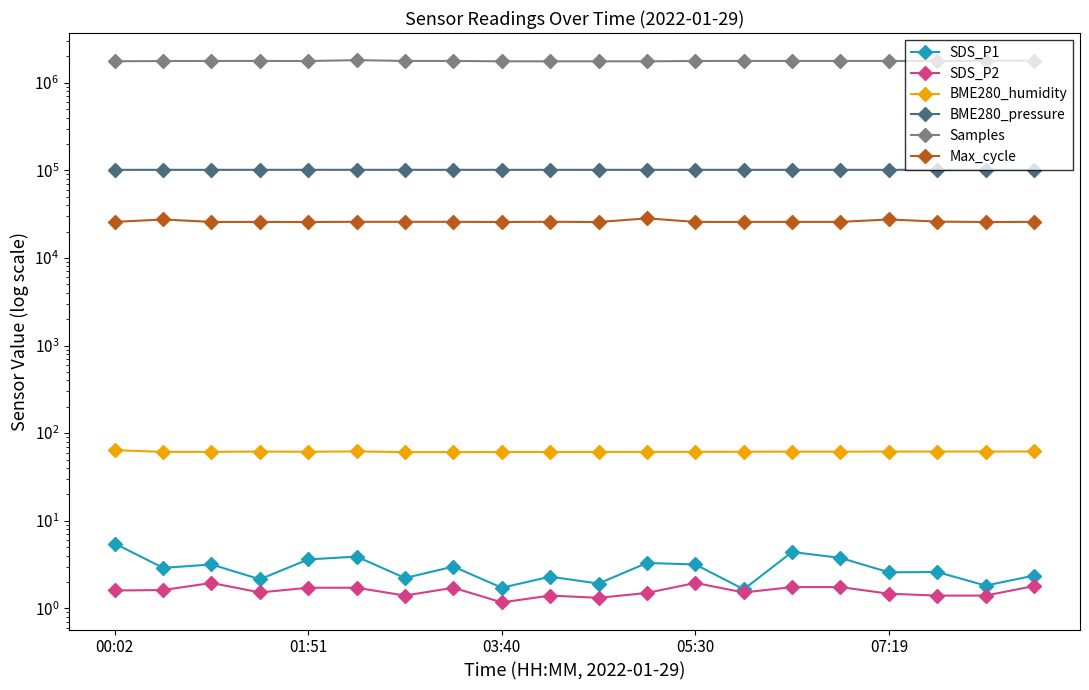

Is the value of Samples at 19 greater than the value of SDS_P1 at 5?

Yes